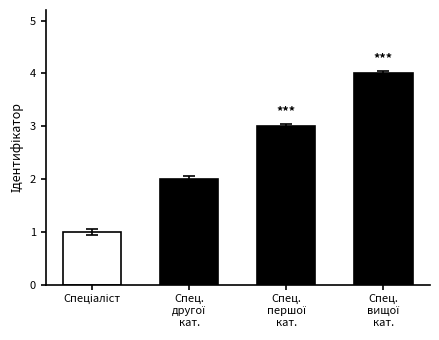

Which category has the highest value across all series?

Спеціаліст вищої категорії